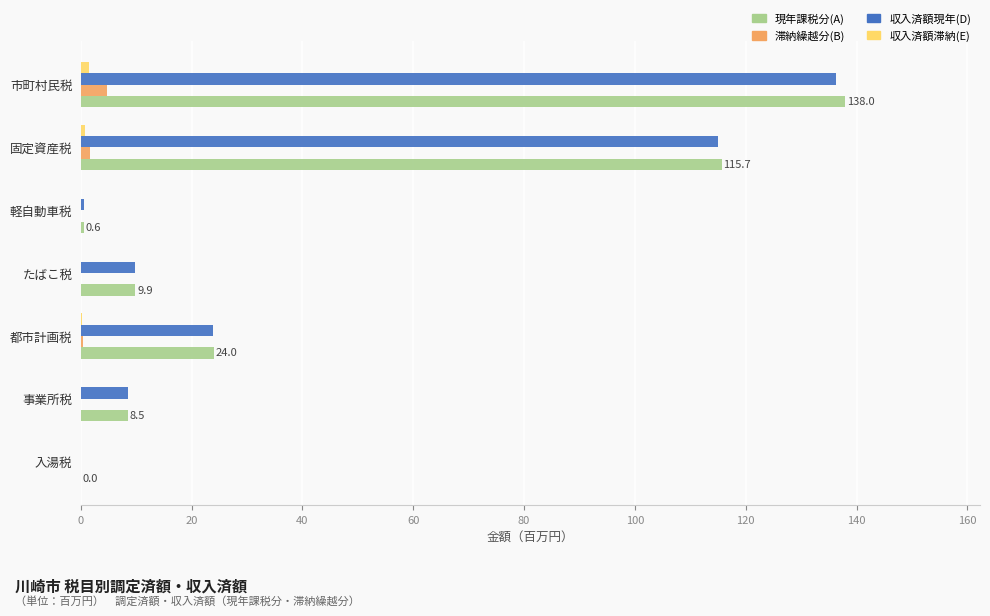

What is the sum of all 収入済額現年(D) values?

294.1